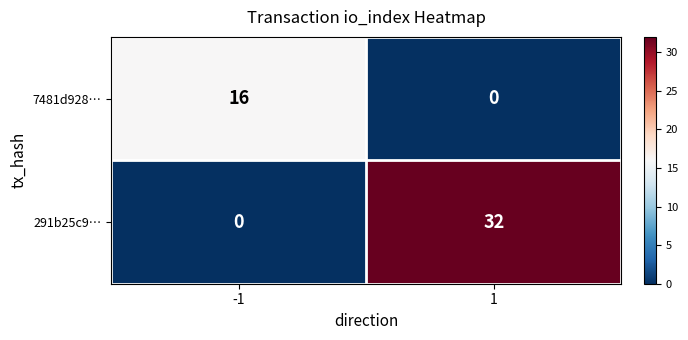

What is the spread (max minus min) of values at 1?

32